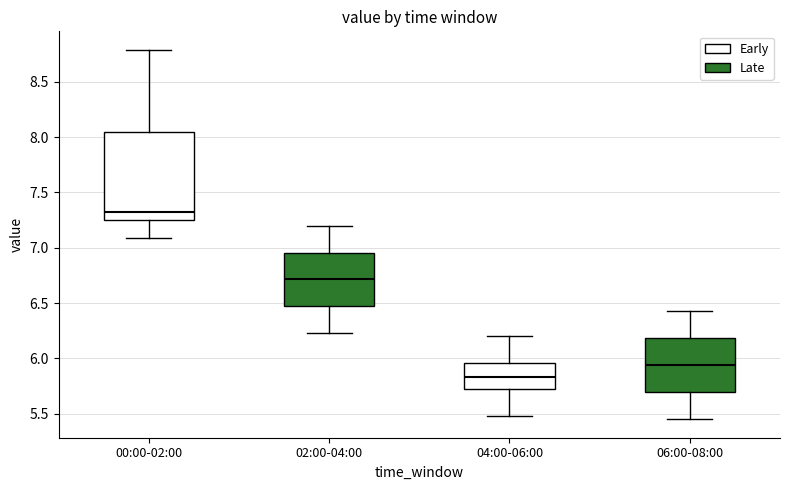

Comparing the boxes themselves (not the whiskers), which one is the tallest?

00:00-02:00